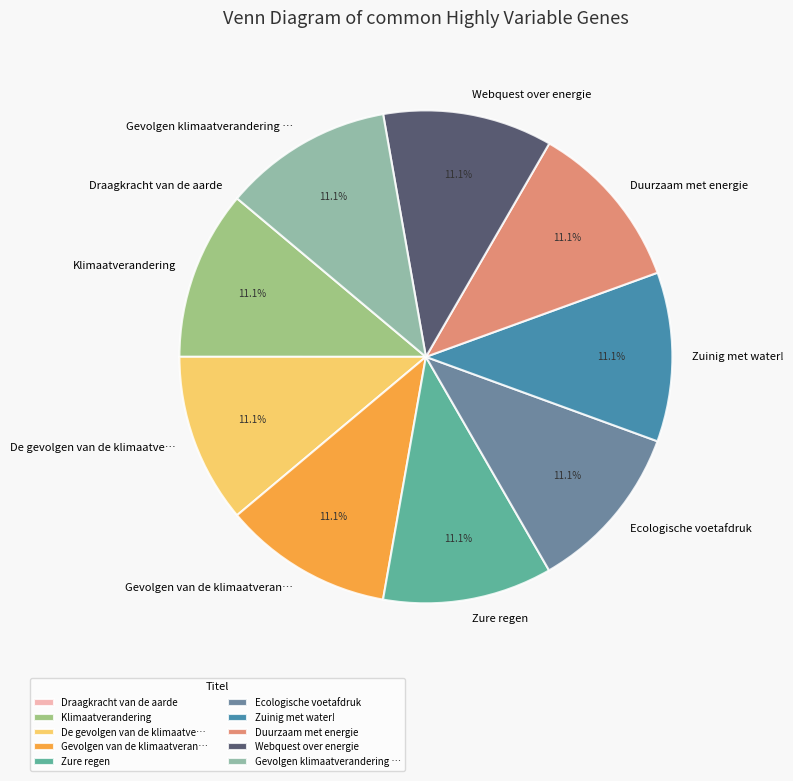

Is Duurzaam met energie the majority of the pie?

No